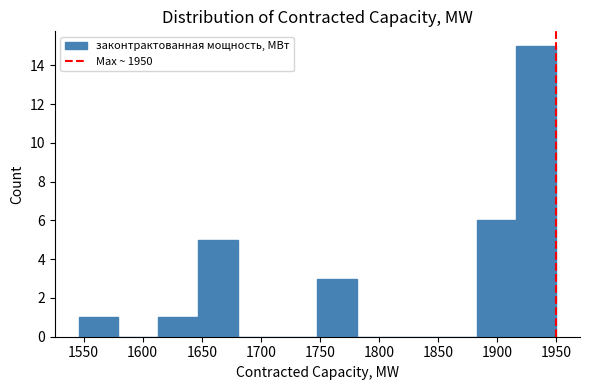

Reading left to right, transcribe this chart: for each bar, give the range it covers on the x-axis and its height. Neither the bar edges nor the heights are printed on the chart, so give them approximately, as read against the axes.

1545 to 1580: 1
1580 to 1615: 0
1615 to 1645: 1
1645 to 1680: 5
1680 to 1715: 0
1715 to 1750: 0
1750 to 1780: 3
1780 to 1815: 0
1815 to 1850: 0
1850 to 1885: 0
1885 to 1915: 6
1915 to 1950: 15